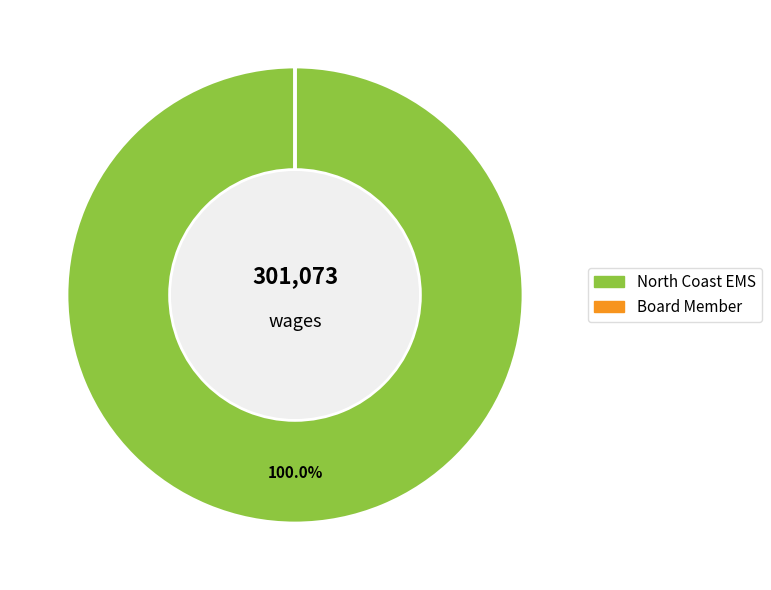

What percentage is the North Coast EMS slice, to the nearest percent?

100%